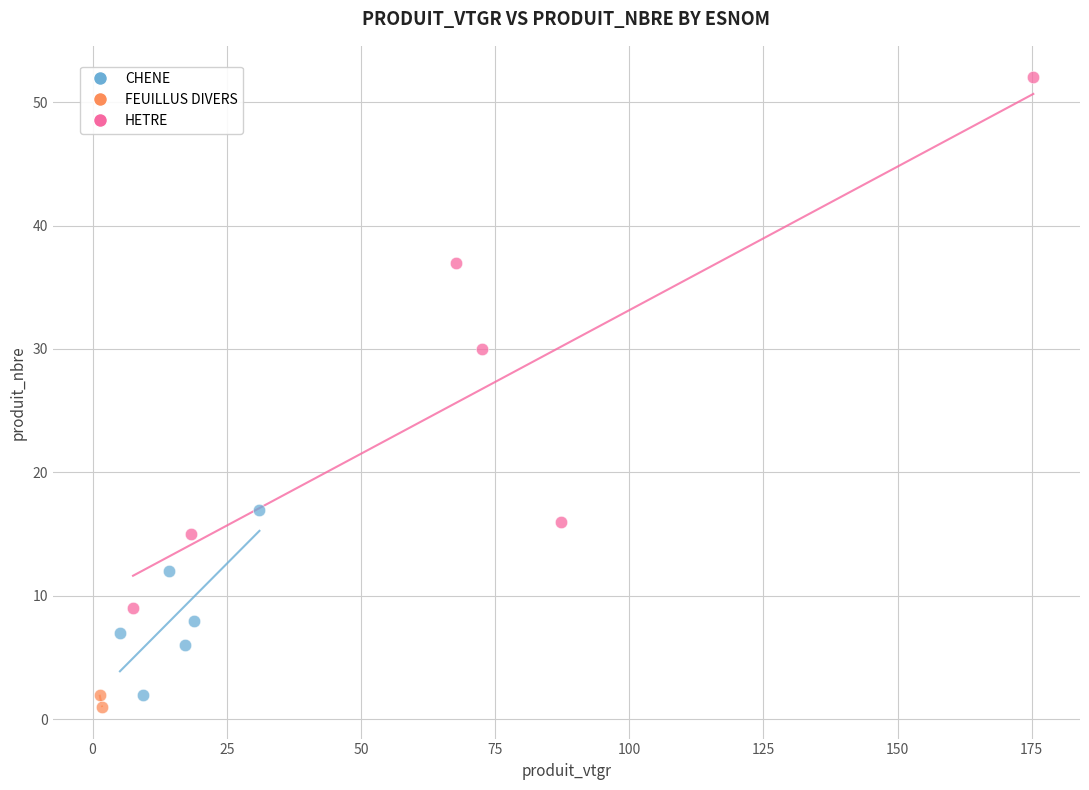

Which series reaches the maximum Y coordinate?

HETRE